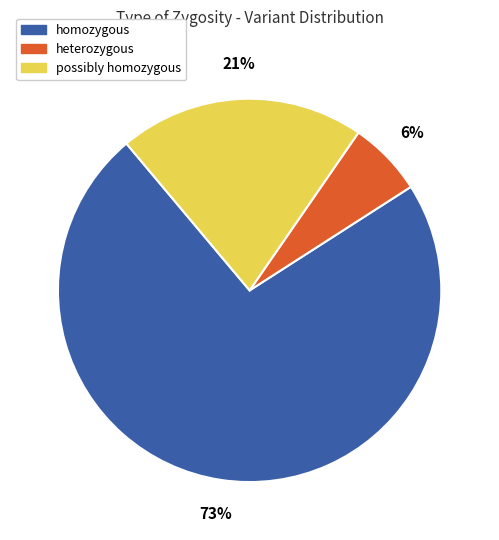

To the nearest percent, what is the average slice percentage?

33%